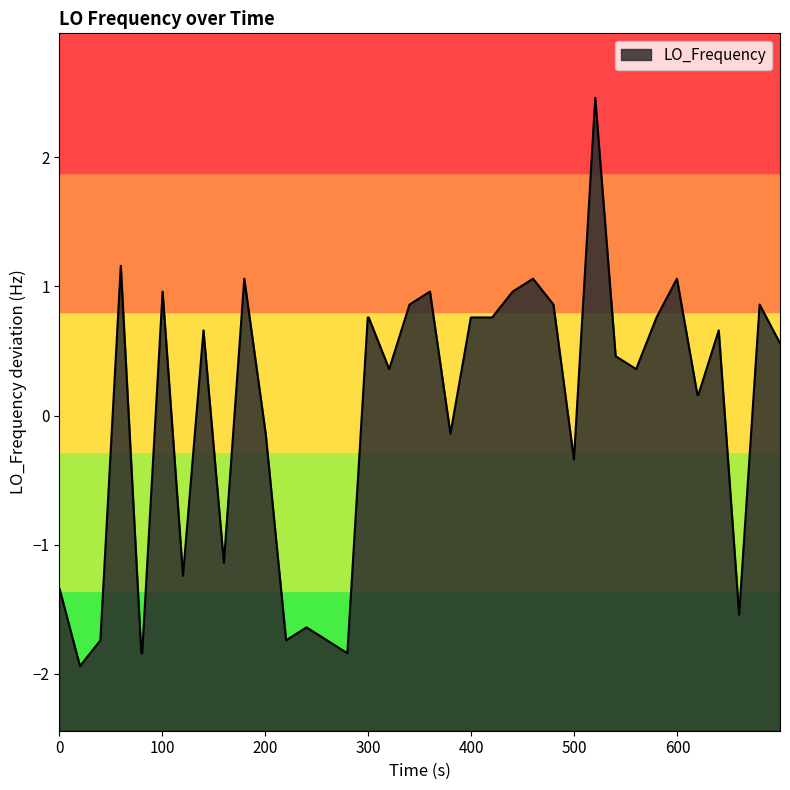

How many points are lower than both their immediate neighbors (excluding endpoints)?

10